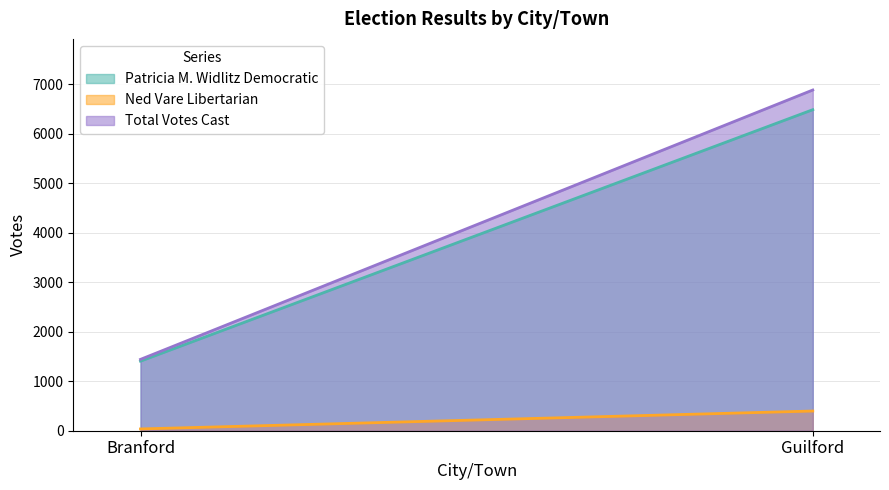

Is it true that Patricia M. Widlitz Democratic equals 4181 at Guilford?

False